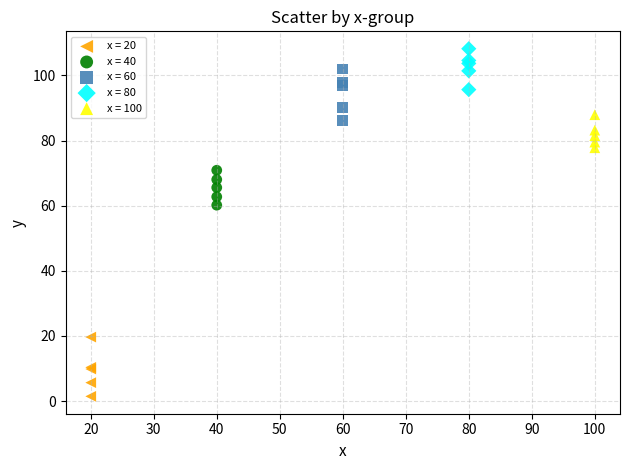

Which series contains the highest Y value?

x = 80